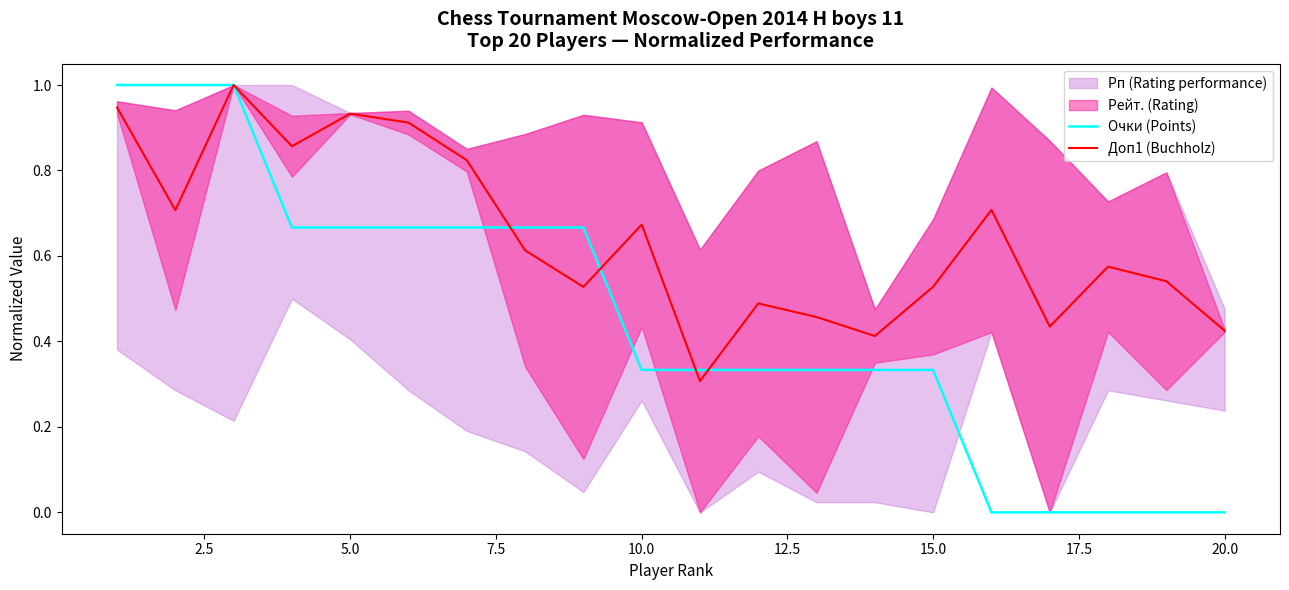

What is the total value across all series at 5.0?

1.6